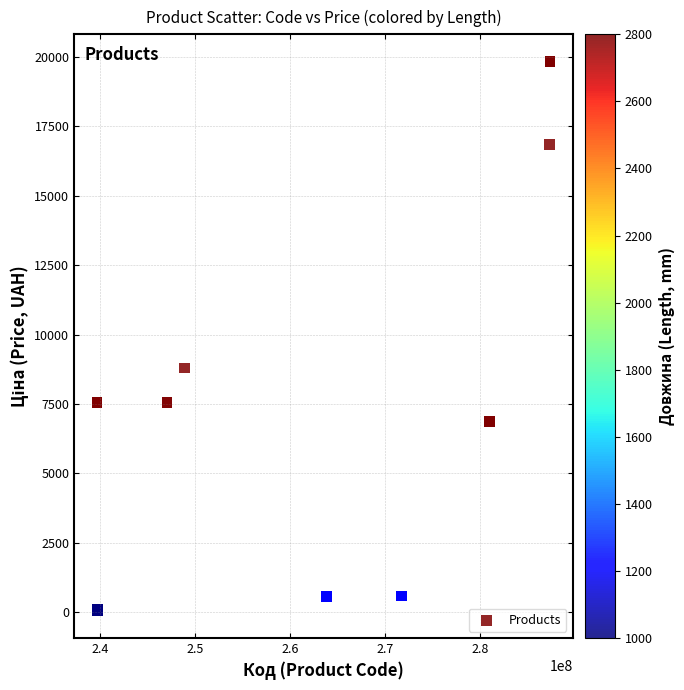

What Y value in the scatter plot is closest to 9943?

8797.6